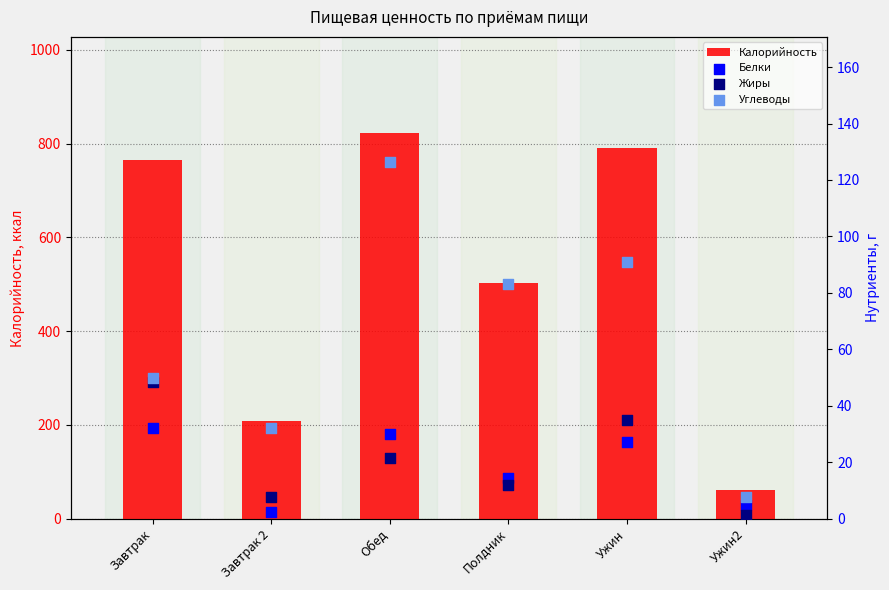

At which category is the sum across all series the highest?

Обед